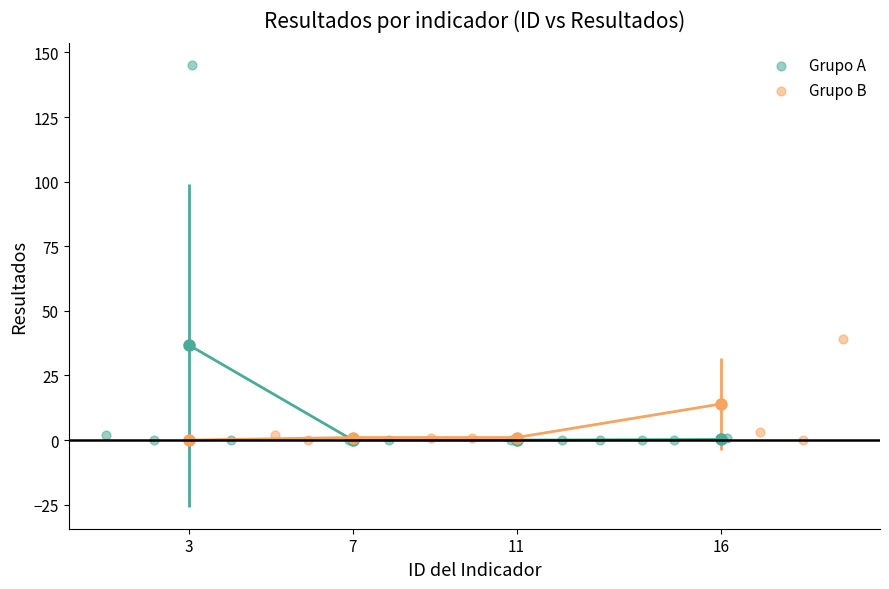

Which series has the widest spread of Y values?

Grupo A